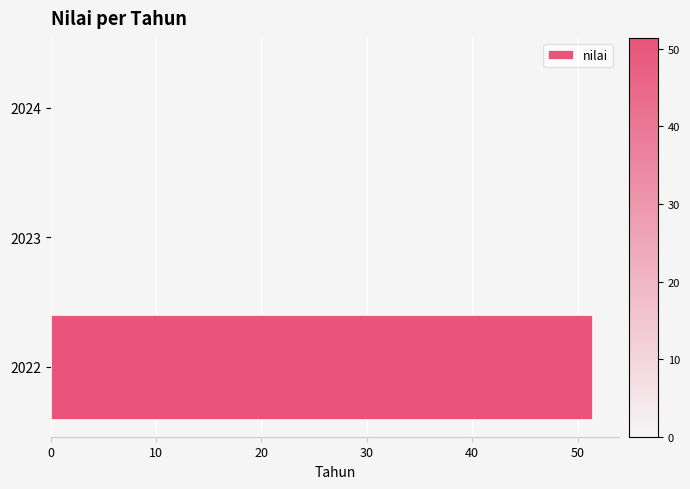

Which label corresponds to the largest value in the chart?

2022